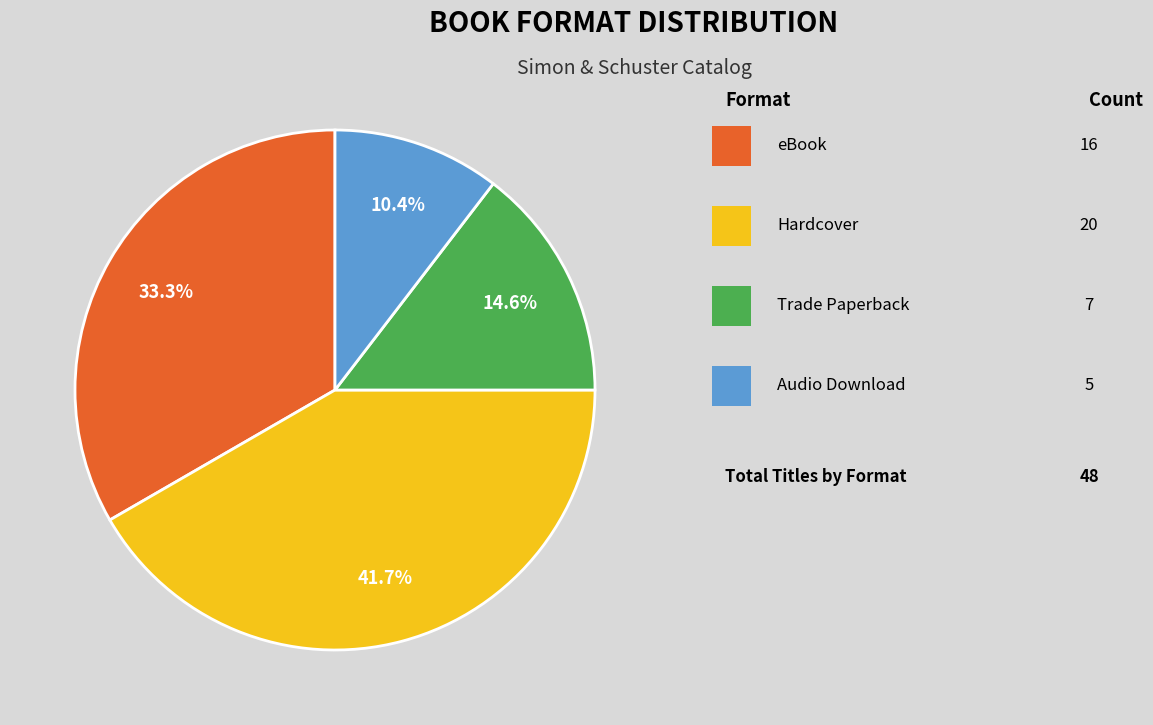

Does any single category account for the majority?

No